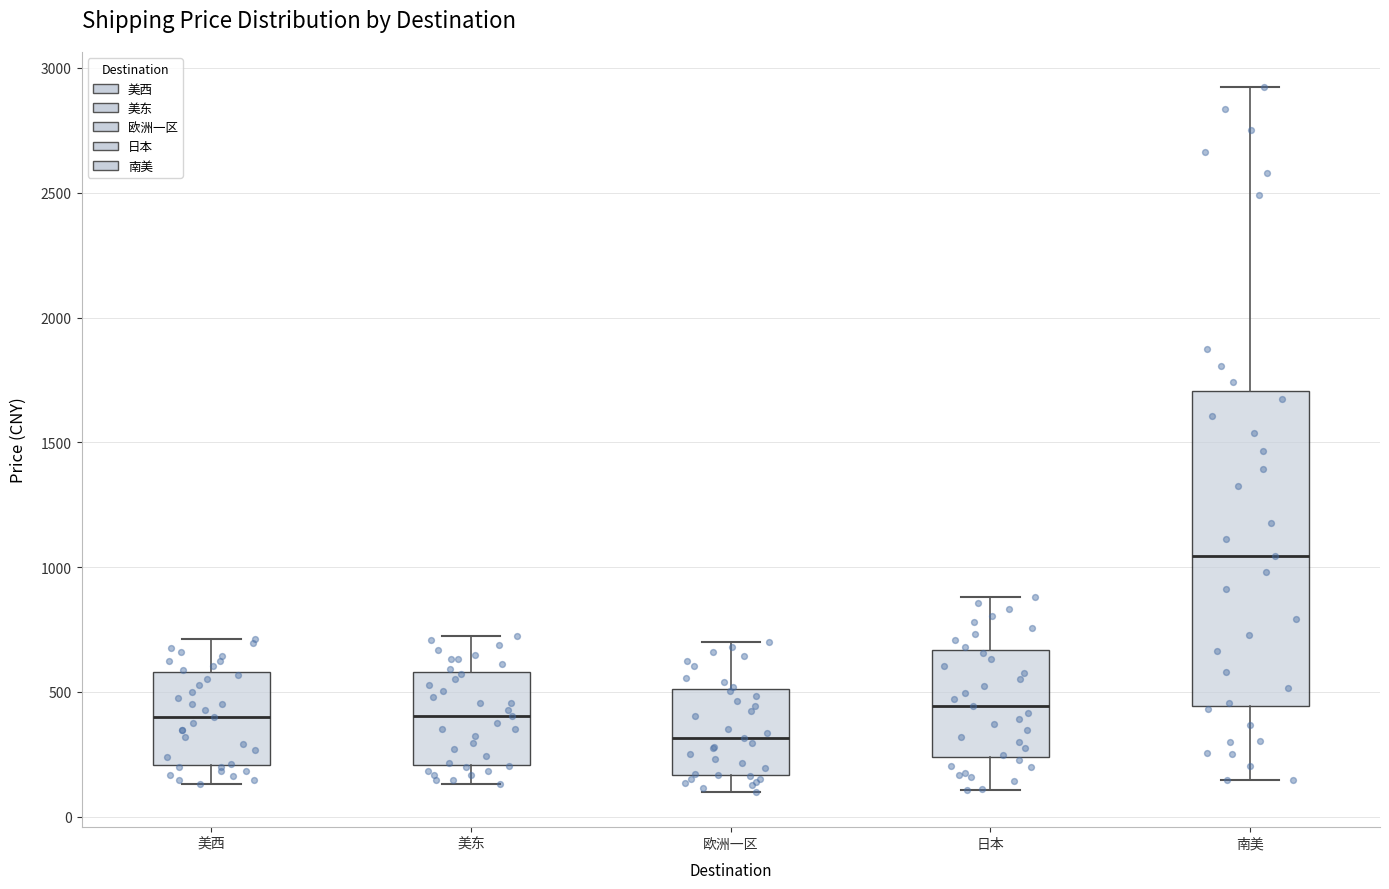

Reading left to right, transcribe this box plot: for each box, give where its median line is, the range the box spans, and where its two whiskers end, as read against the y-axis. The values are not printed on the chart, so give them approximately, as read against the axis.

美西: median 400, box 200 to 600, whiskers 150 to 700
美东: median 400, box 200 to 600, whiskers 150 to 750
欧洲一区: median 300, box 150 to 500, whiskers 100 to 700
日本: median 450, box 250 to 650, whiskers 100 to 900
南美: median 1050, box 450 to 1700, whiskers 150 to 2900